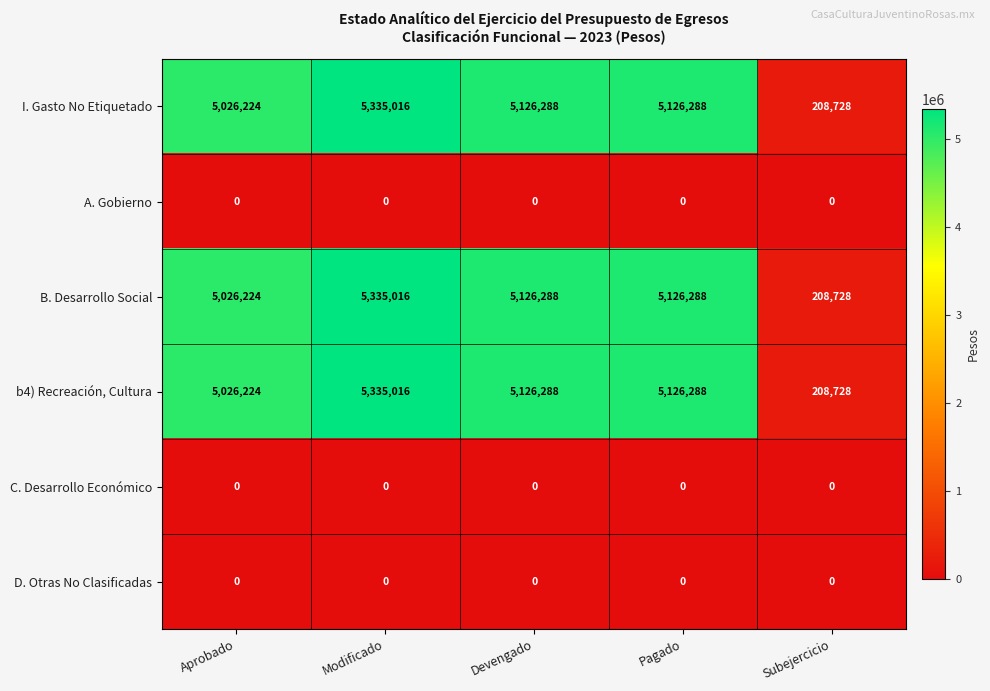

What is the difference between the maximum and second lowest values in the I. Gasto No Etiquetado series?

308792